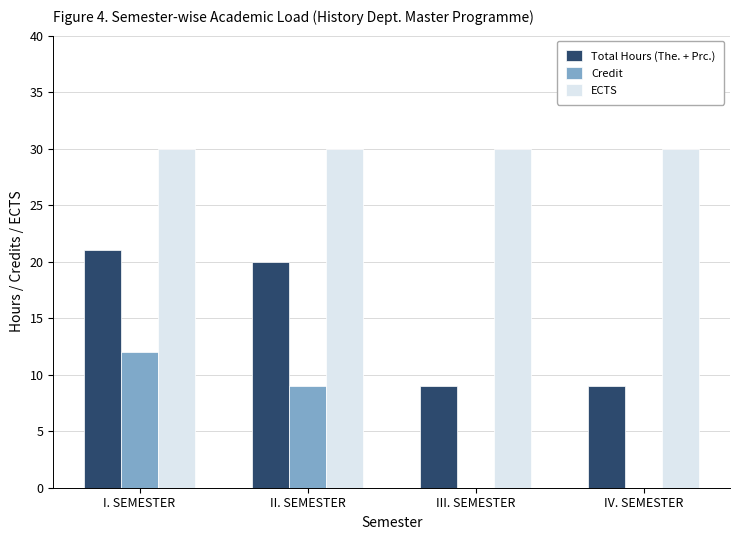

How many distinct data groups are displayed?

3